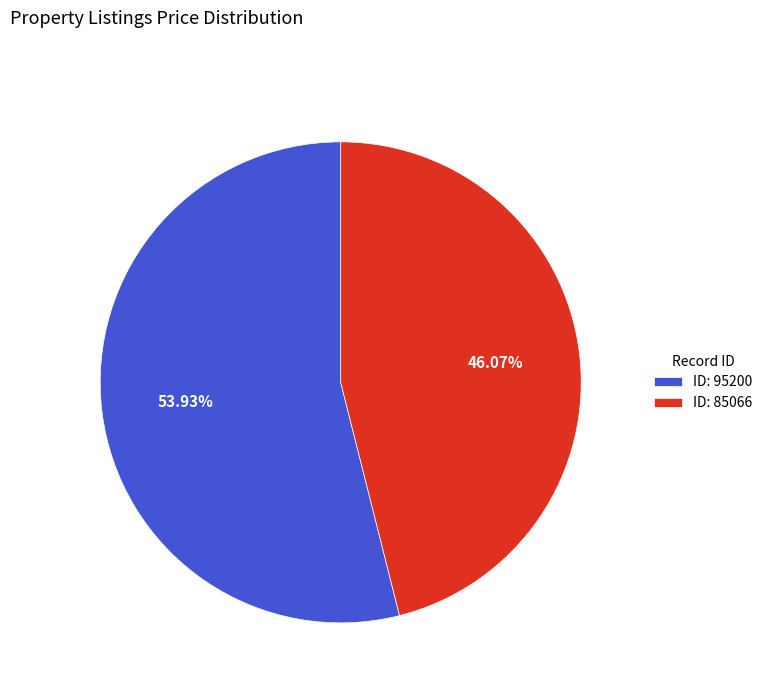

Is there a majority slice in this chart?

Yes